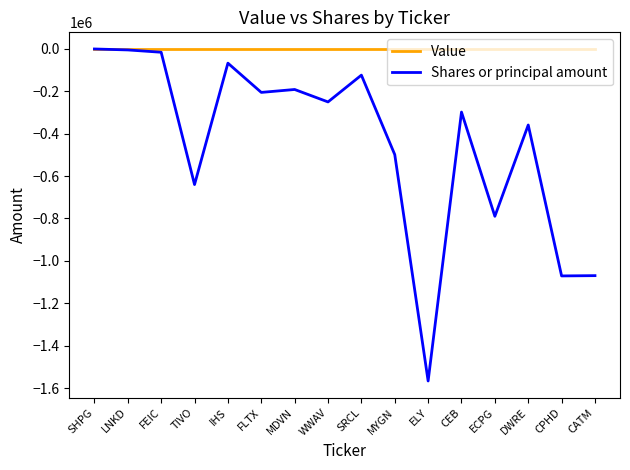

What is the sum of all Shares or principal amount values?

-7150614